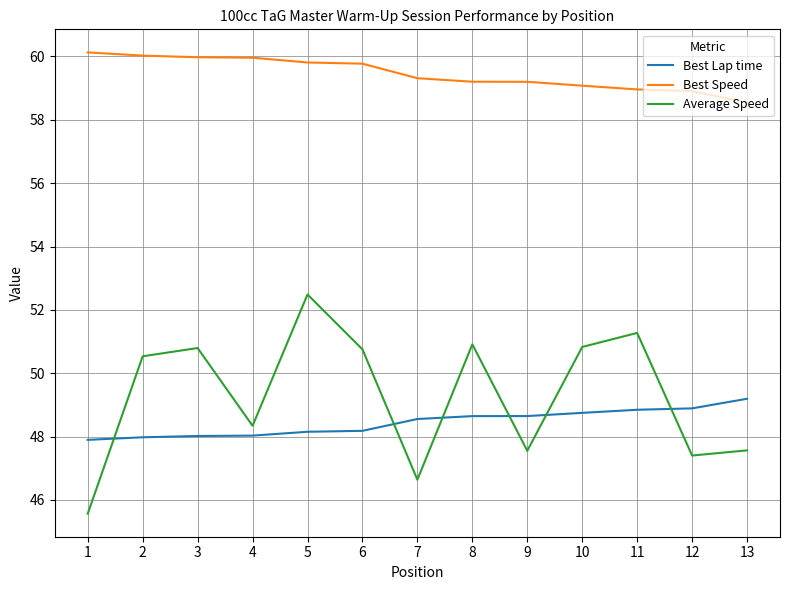

At which category is the sum across all series the highest?

5